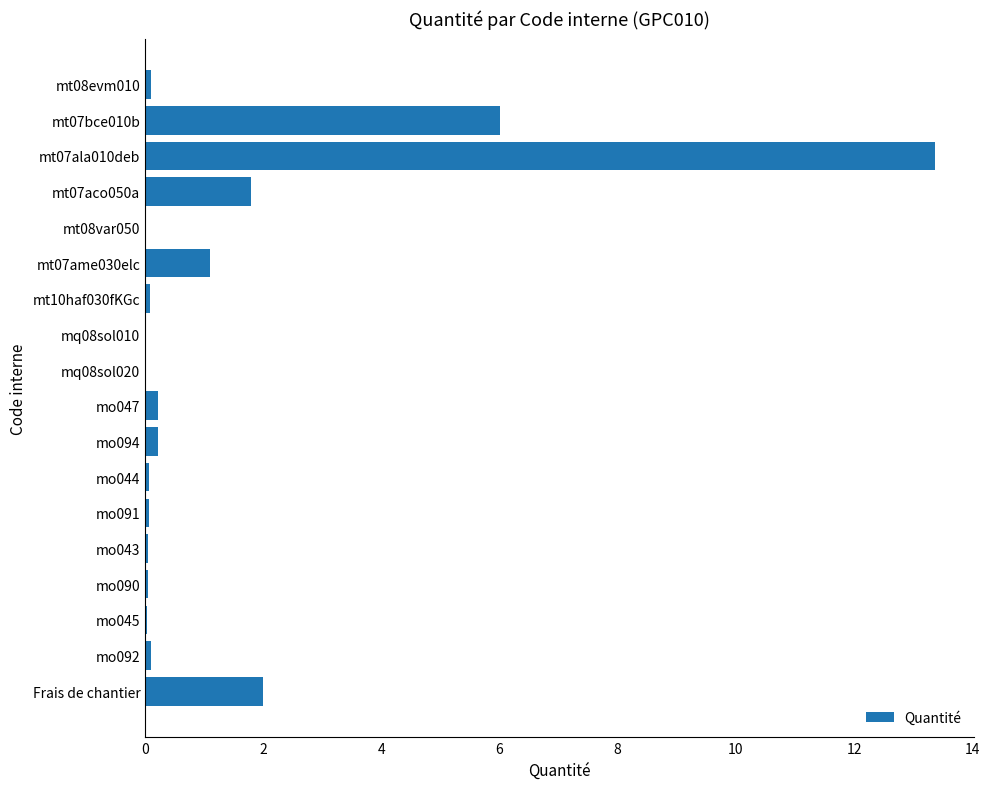

At which label is the value closest to 6?

mt07bce010b